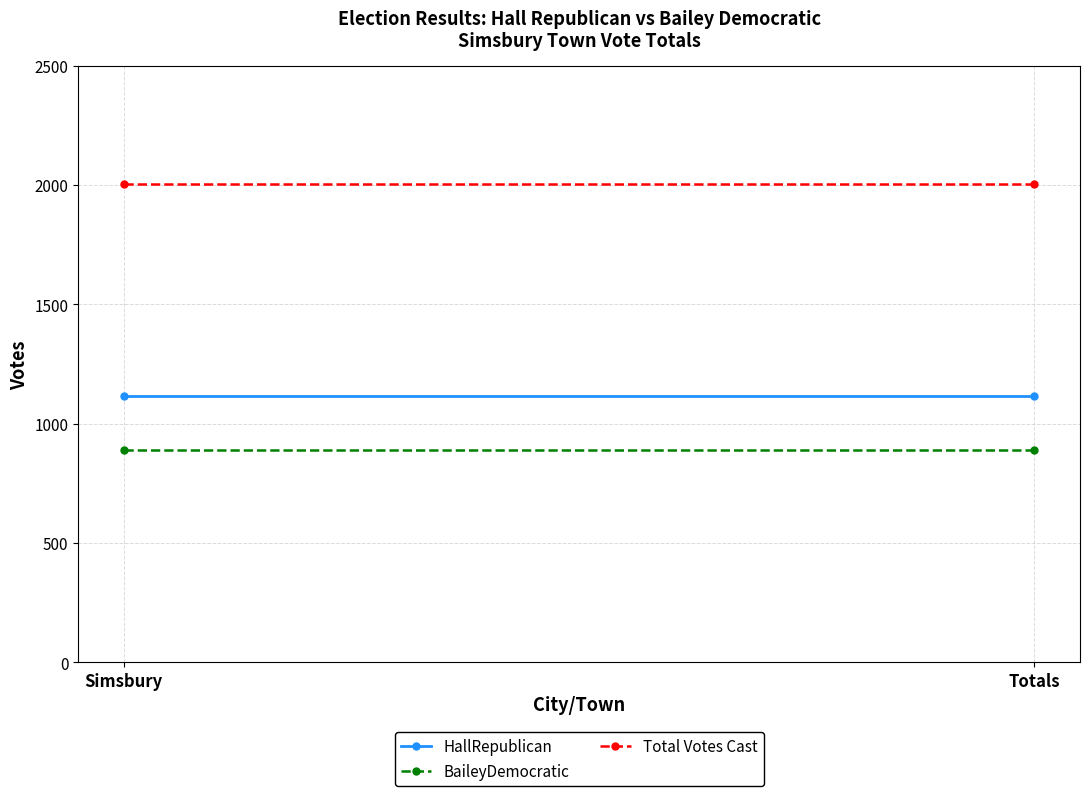

What is the minimum value shown in the chart?

891